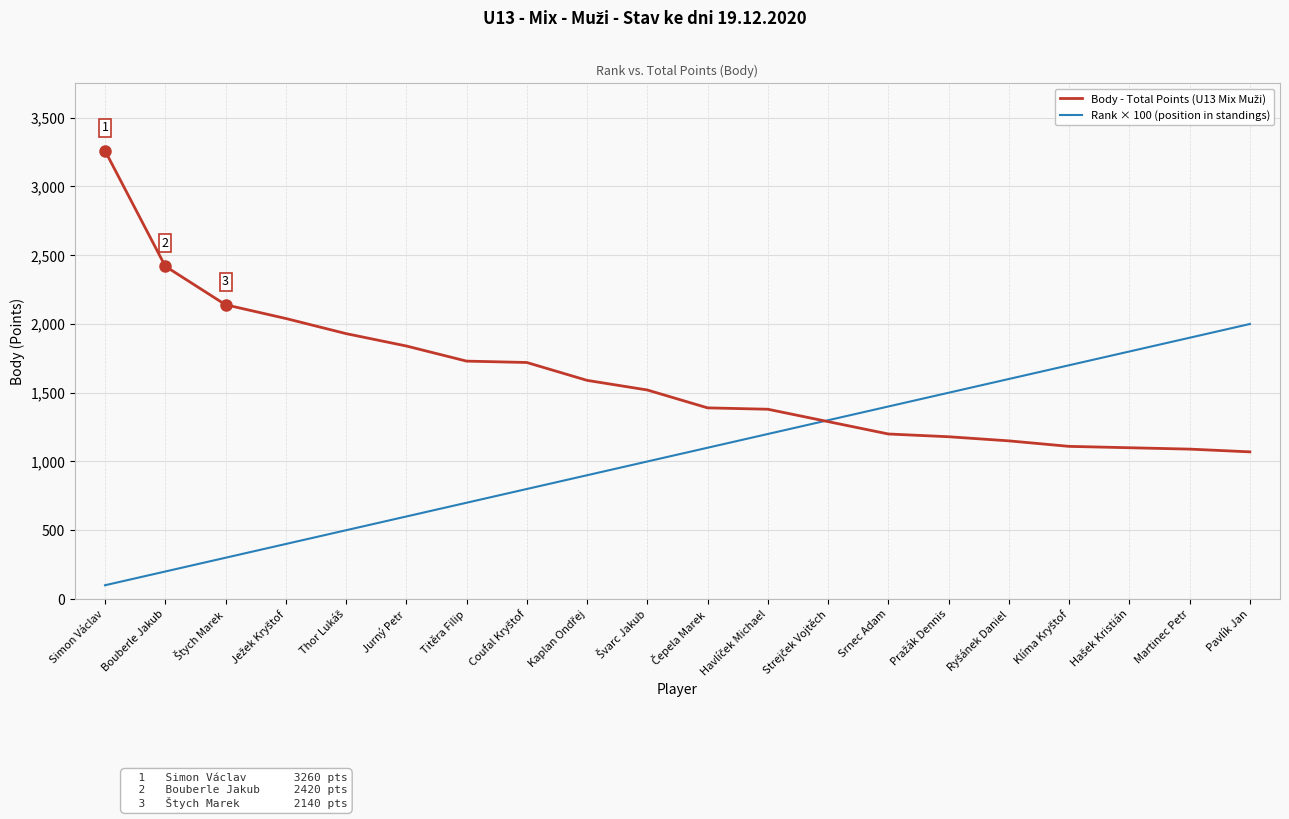

At which category is the sum across all series the highest?

Simon Václav